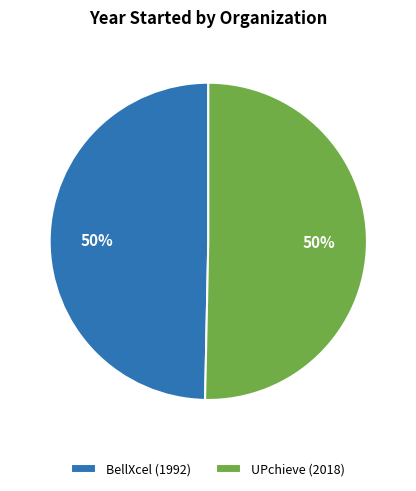

To the nearest percent, what percentage of the pie is UPchieve?

50%